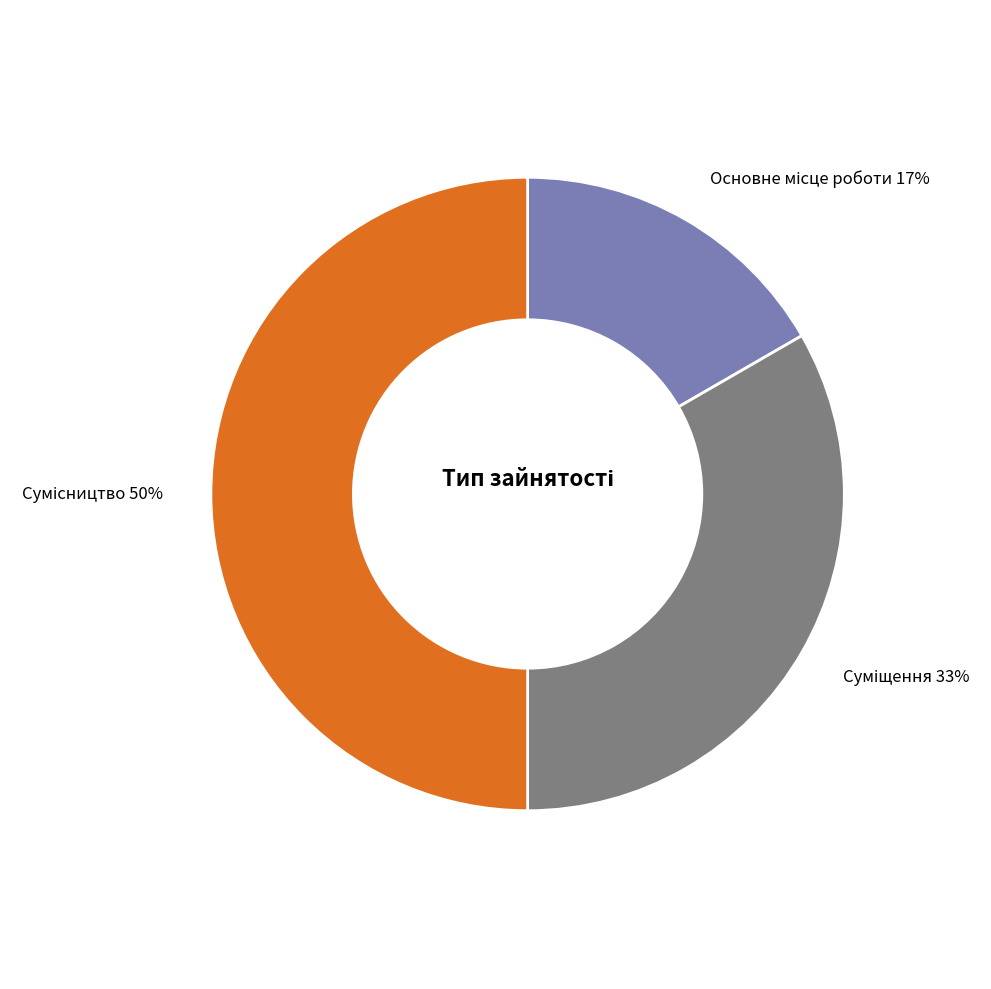

To the nearest percent, what is the difference between the largest and smallest slice percentages?

33%